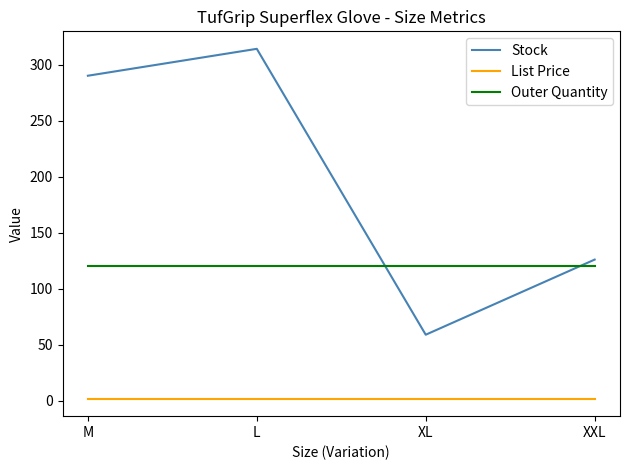

Which series changed the most between L and XL?

Stock